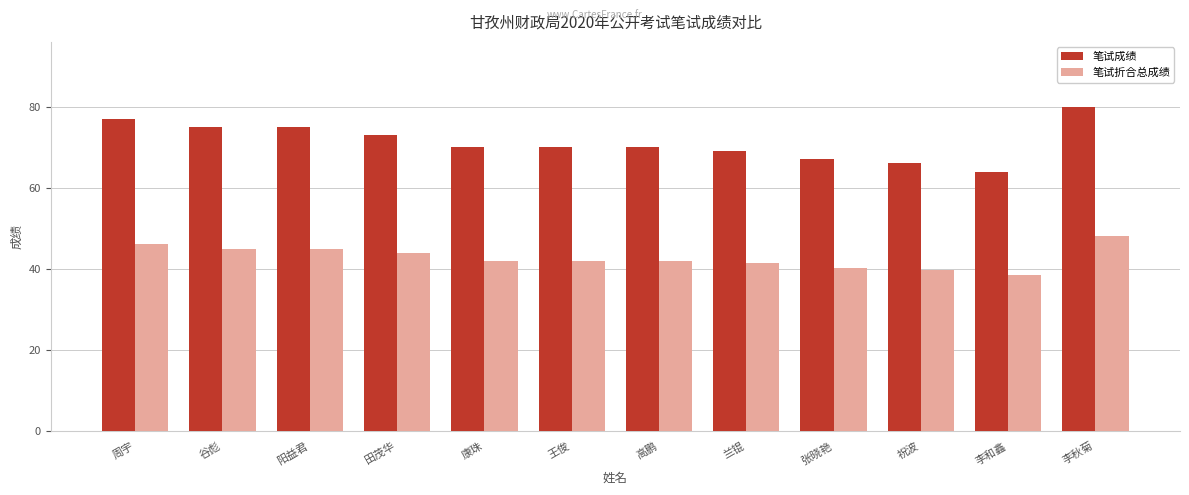

How many data points does each series have?

12